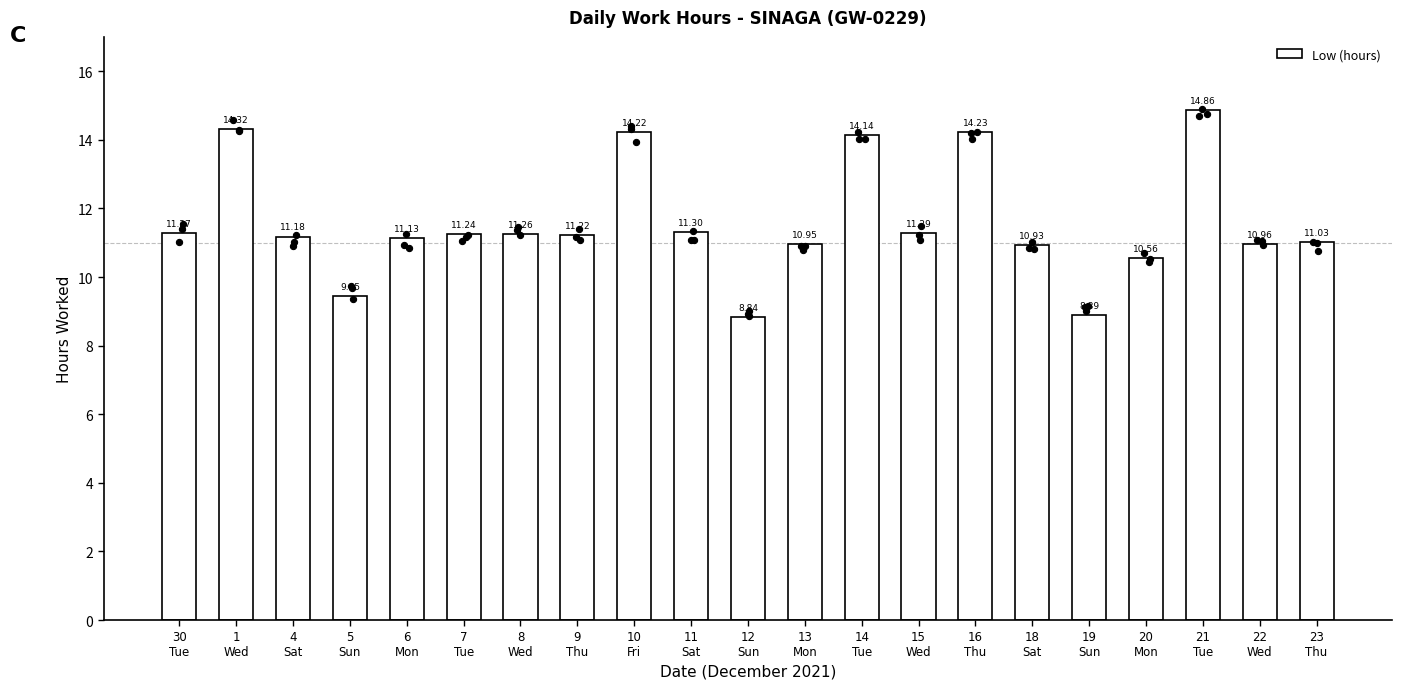

Which has a higher value, 22
Wed or 4
Sat?

4
Sat